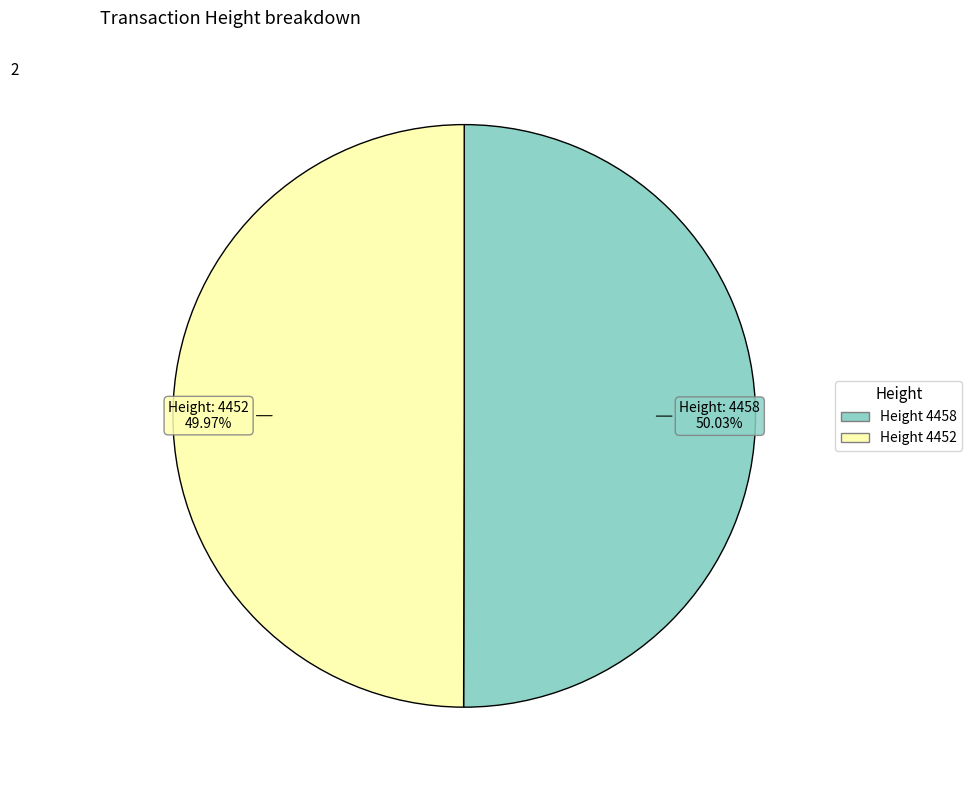

Is there any slice that represents more than half of the pie?

Yes